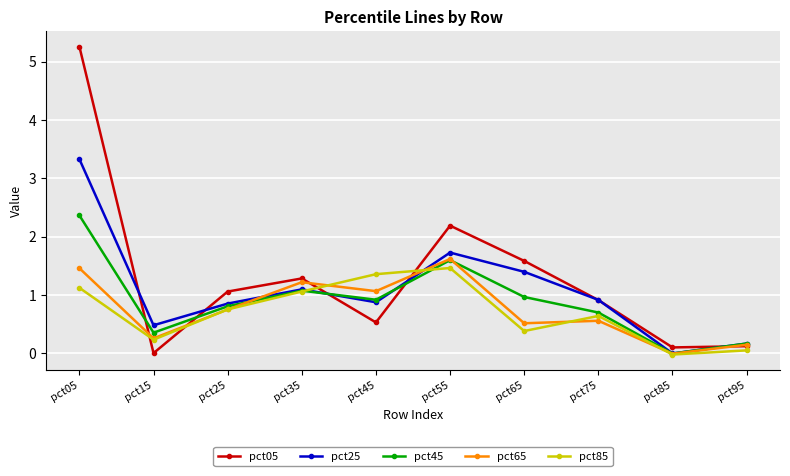

At which label does pct85 first exceed 0?

pct05